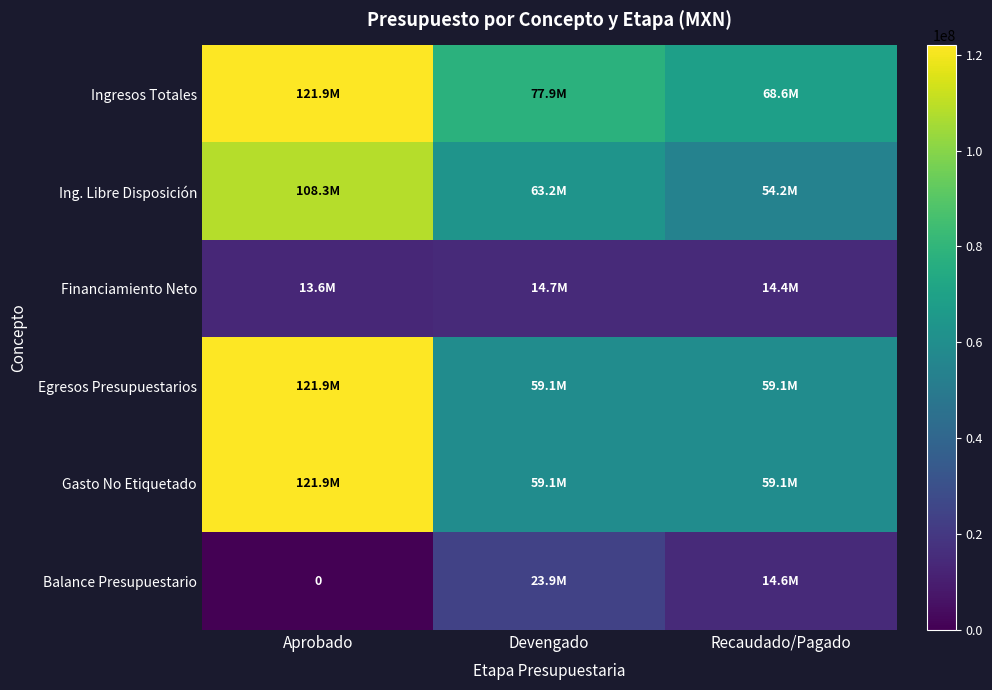

What is the sum of all Ing. Libre Disposición values?

225704050.0